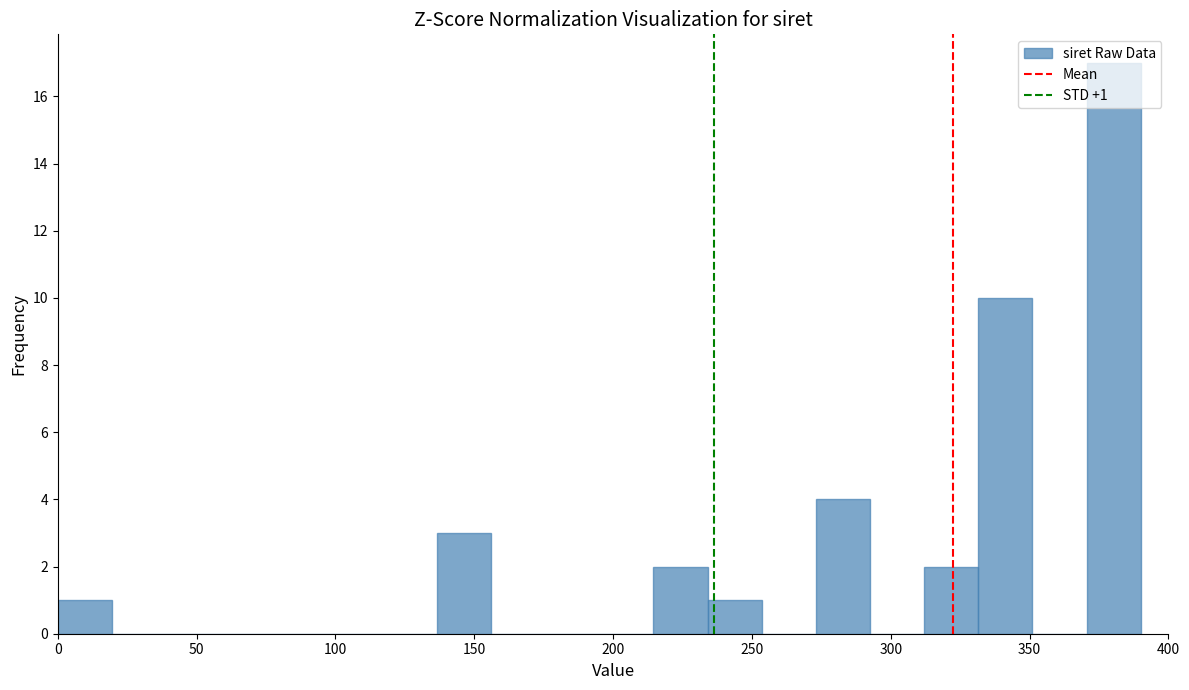

Read against the x-axis, roughly where is the centre of the tallest bar?

380